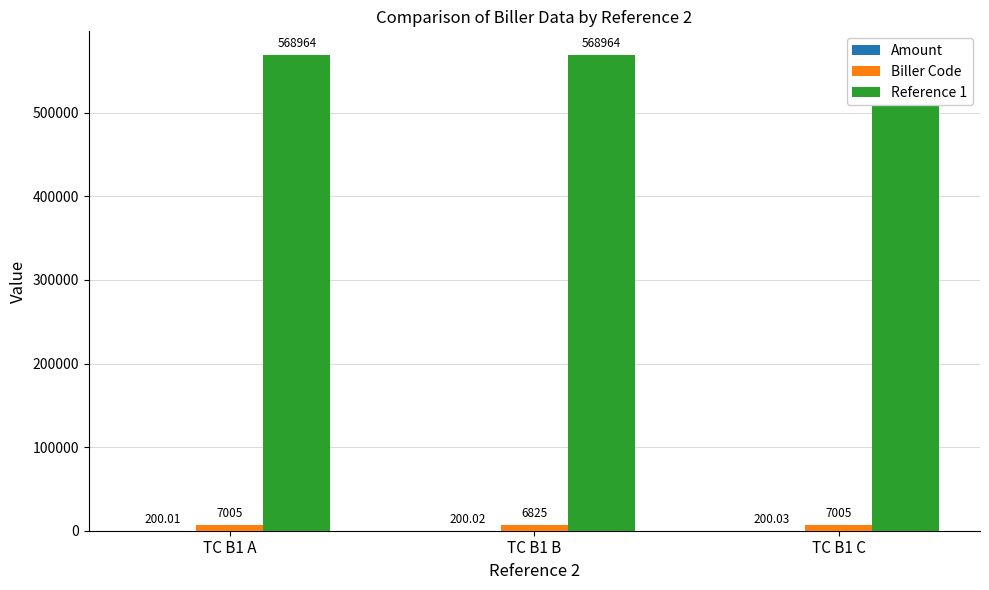

Which has a higher value, TC B1 C or TC B1 B?

TC B1 C